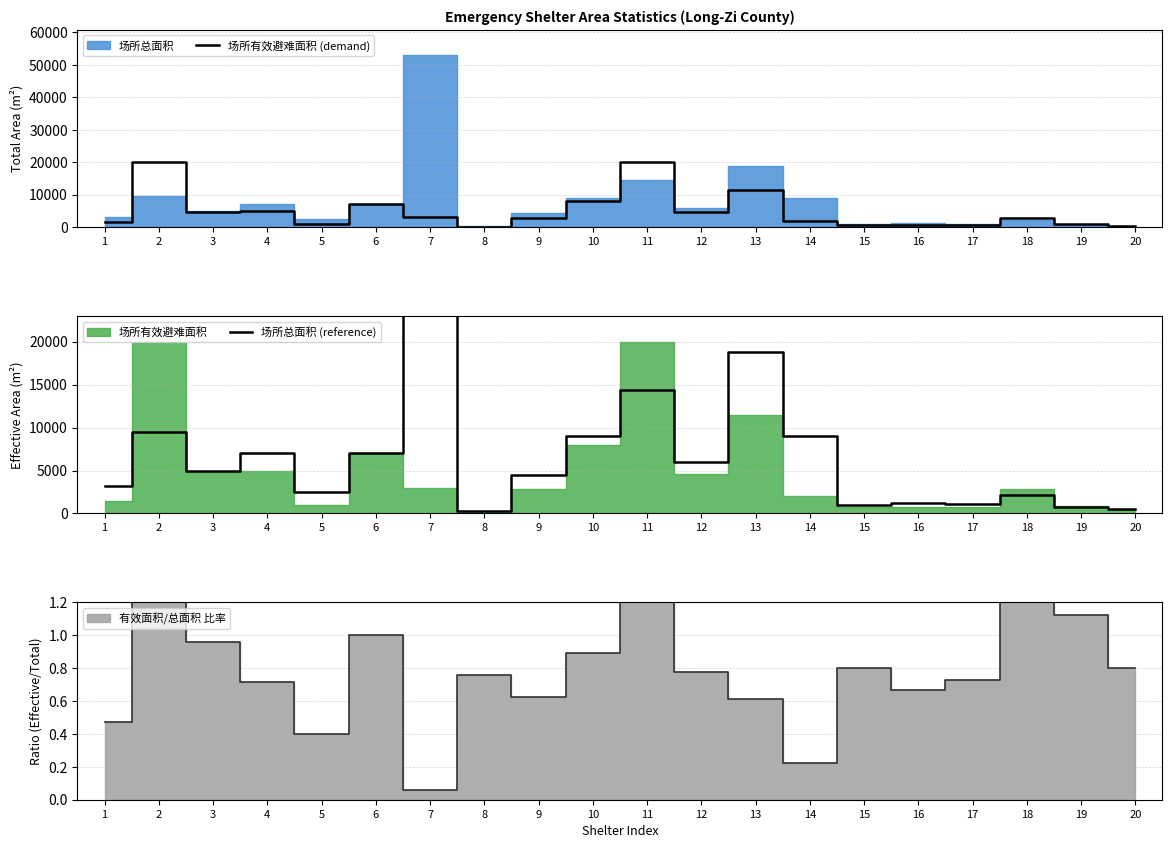

True or false: 场所有效避难面积 (demand) and 场所总面积 (reference) cross at least once.

True